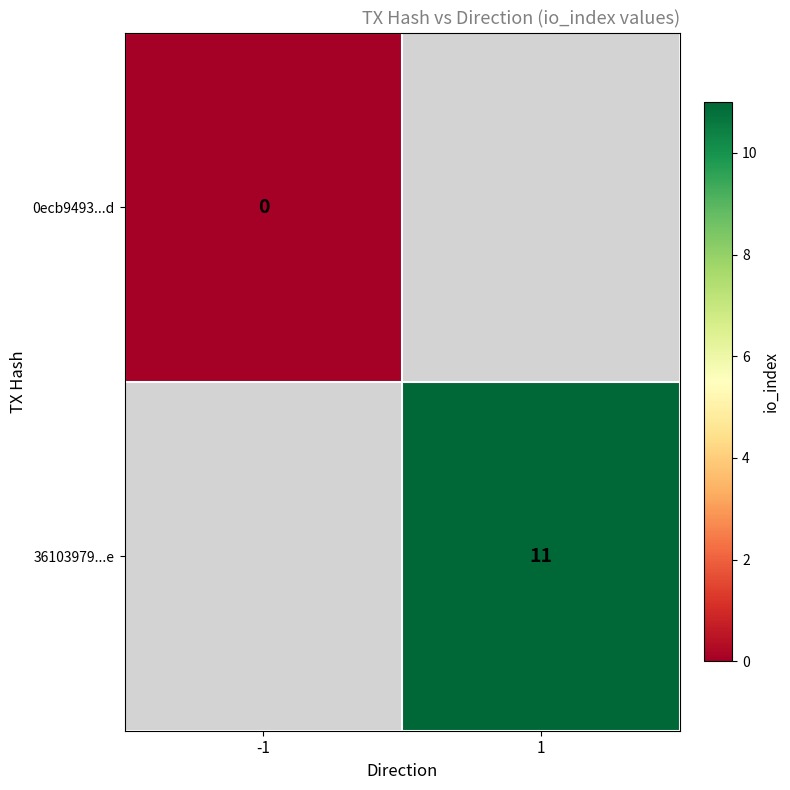

At how many categories does at least one series exceed 6?

1